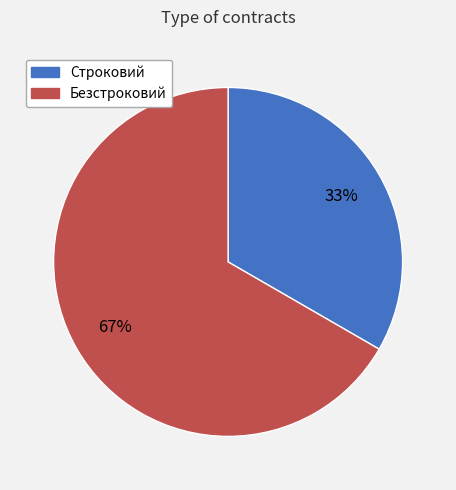

What is the ratio of the value at Строковий to the value at Безстроковий?

0.5